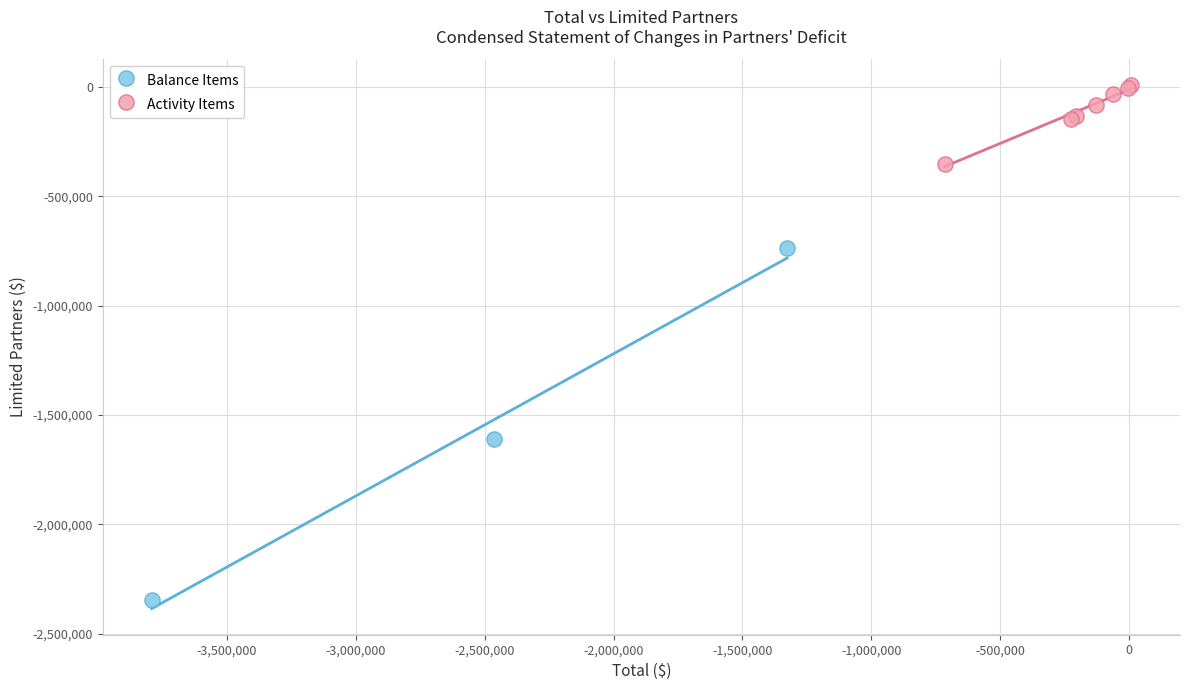

Which series contains the lowest Y value?

Balance Items